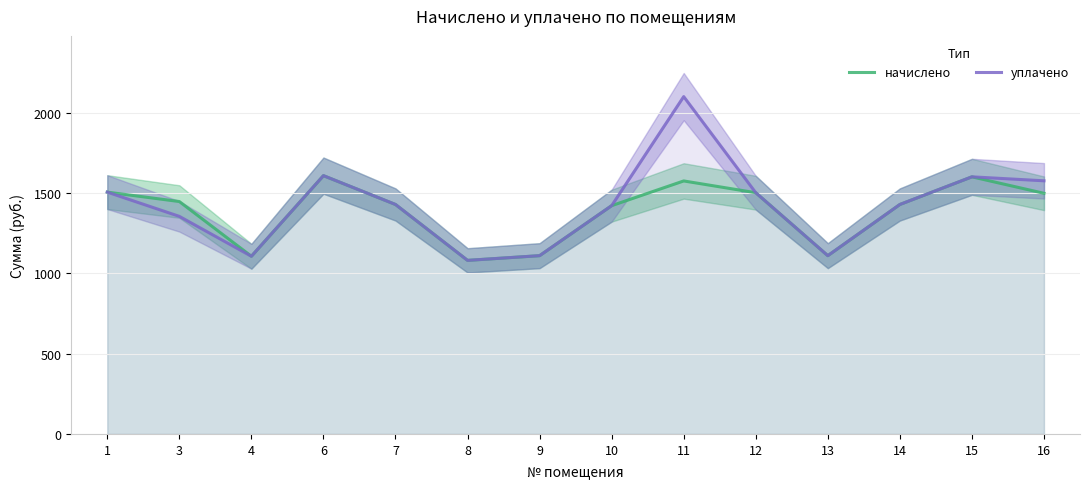

At which label does начислено reach its peak?

6